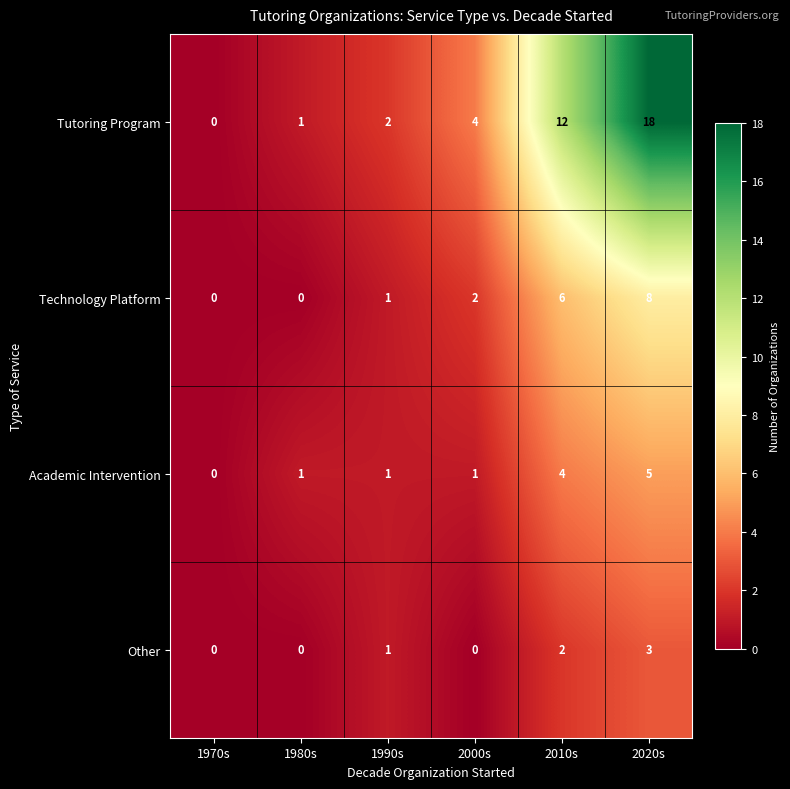

What is the sum of the Tutoring Program values at 2000s and 1980s?

5